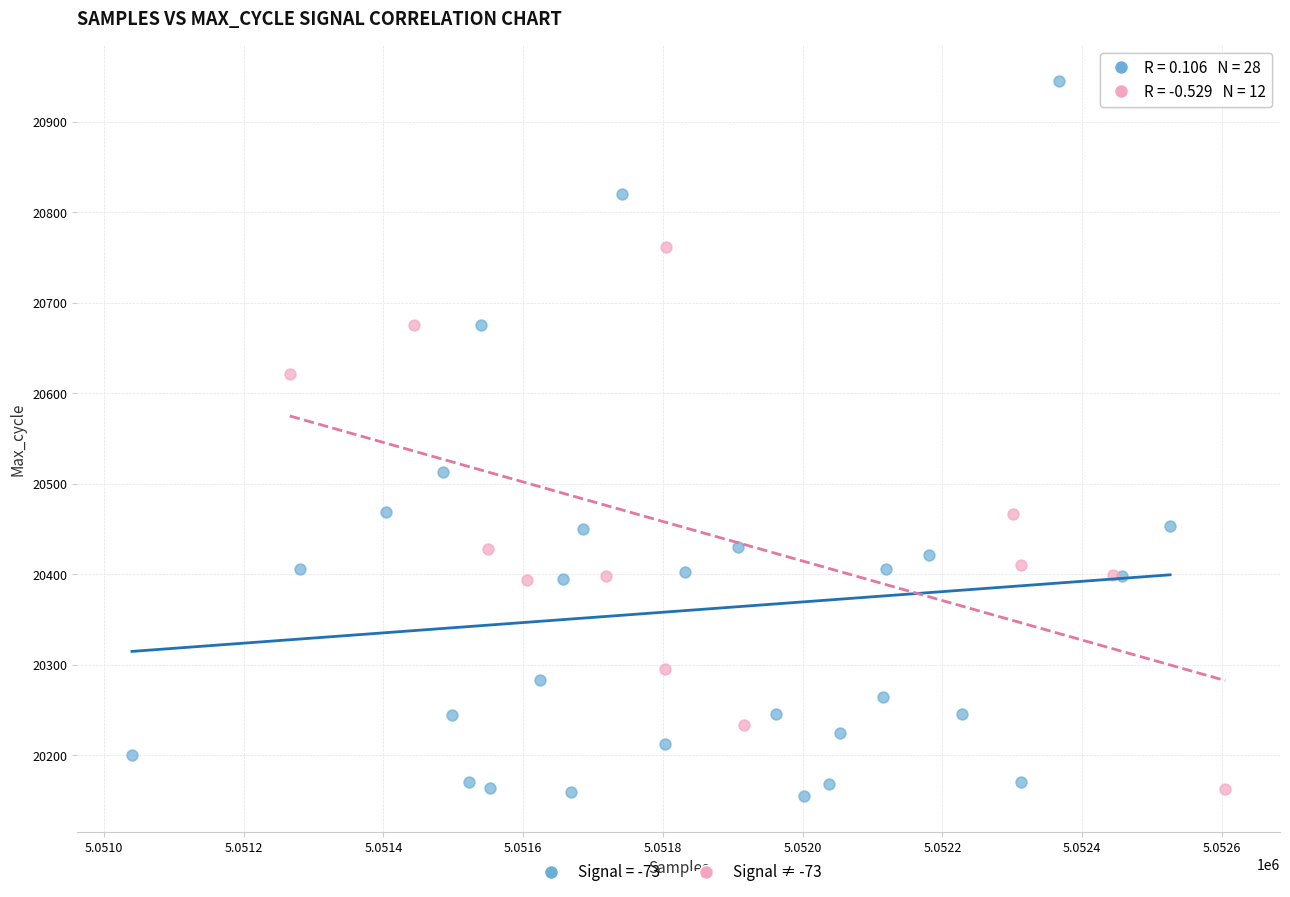

Which series has the widest spread of Y values?

Signal = -73